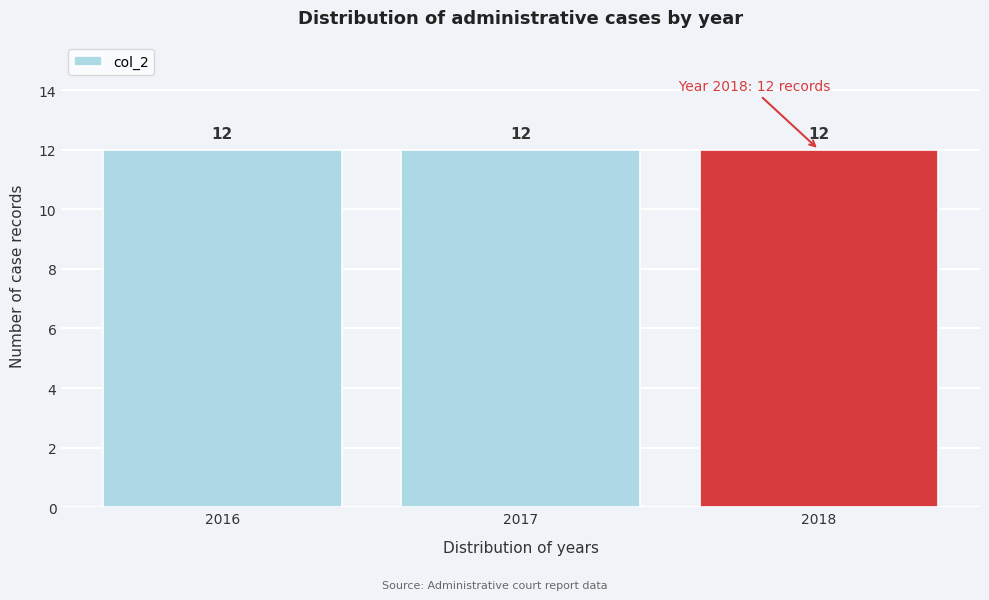

What is the height of the bar covering 2015.5 to 2016.5 on the x-axis?

12